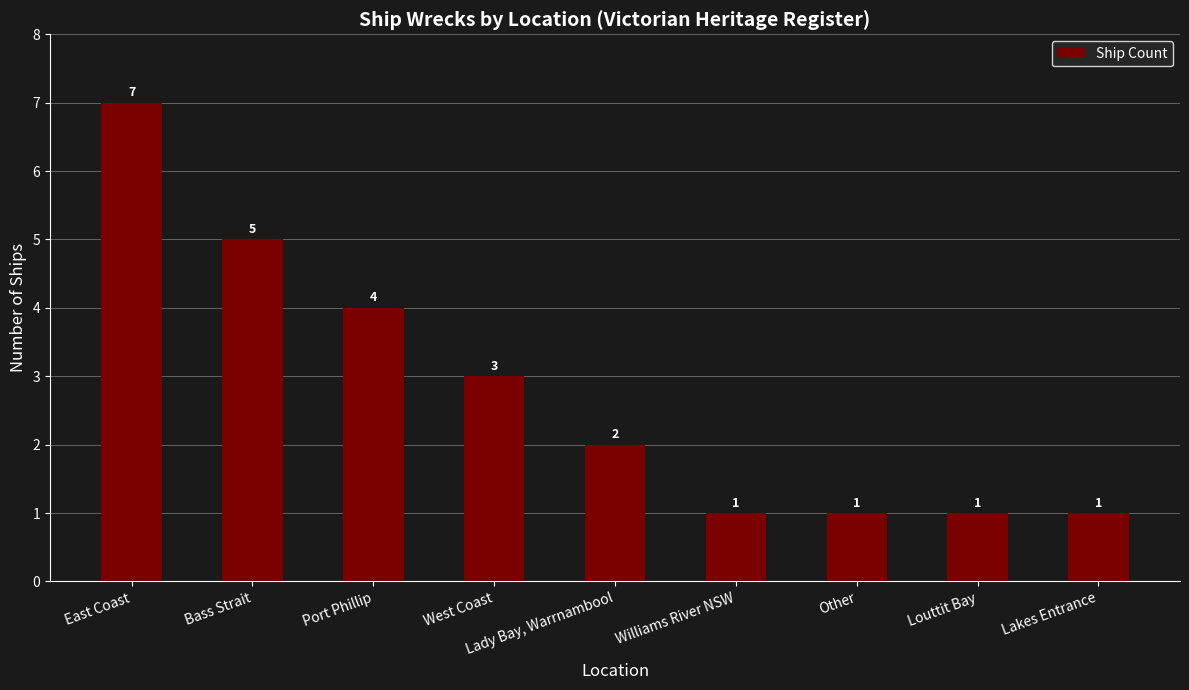

What position from the right is Lakes Entrance?

1